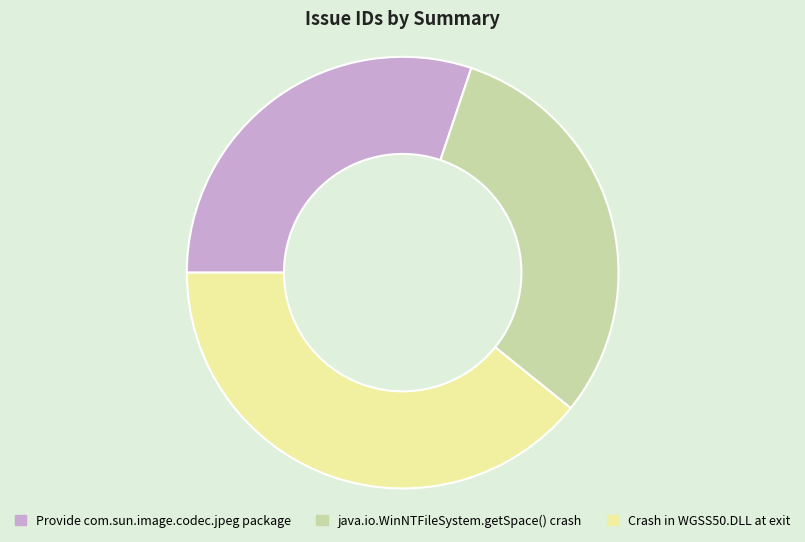

Does any single category account for the majority?

No